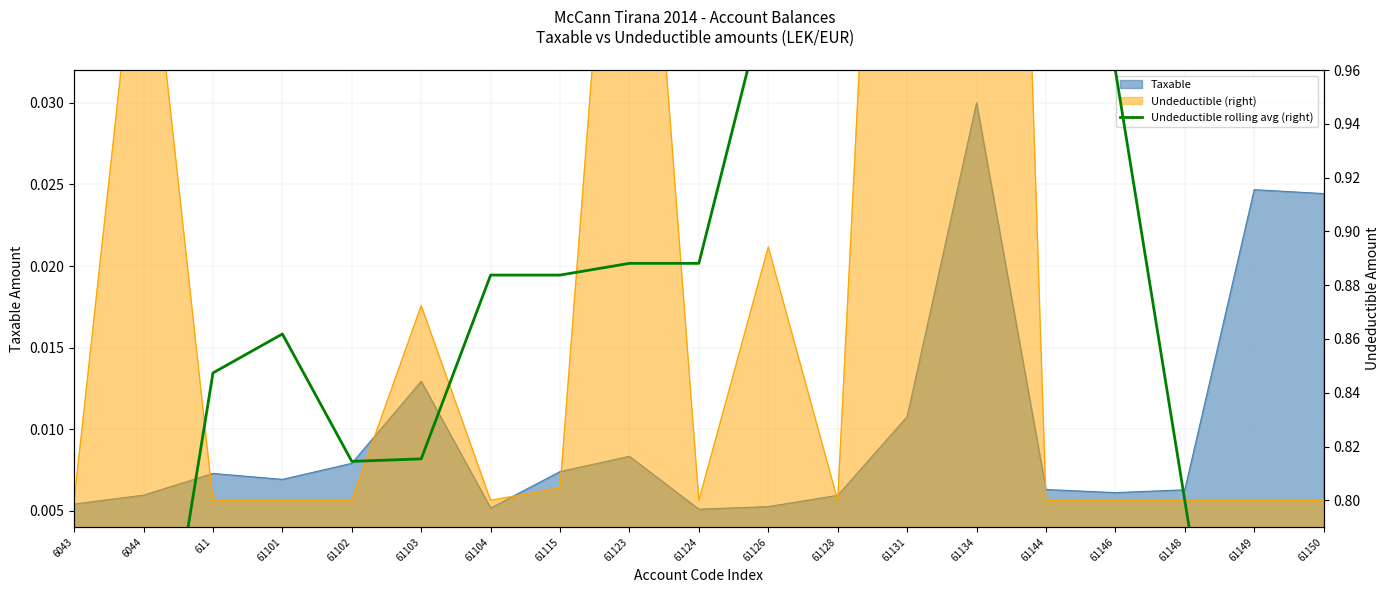

Is it true that the value at 6043 is 0.2?

False